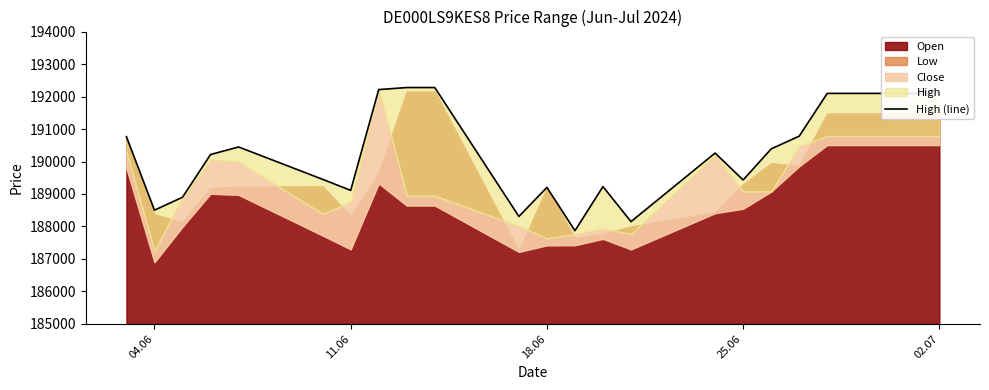

What is the maximum value shown in the chart?

192277